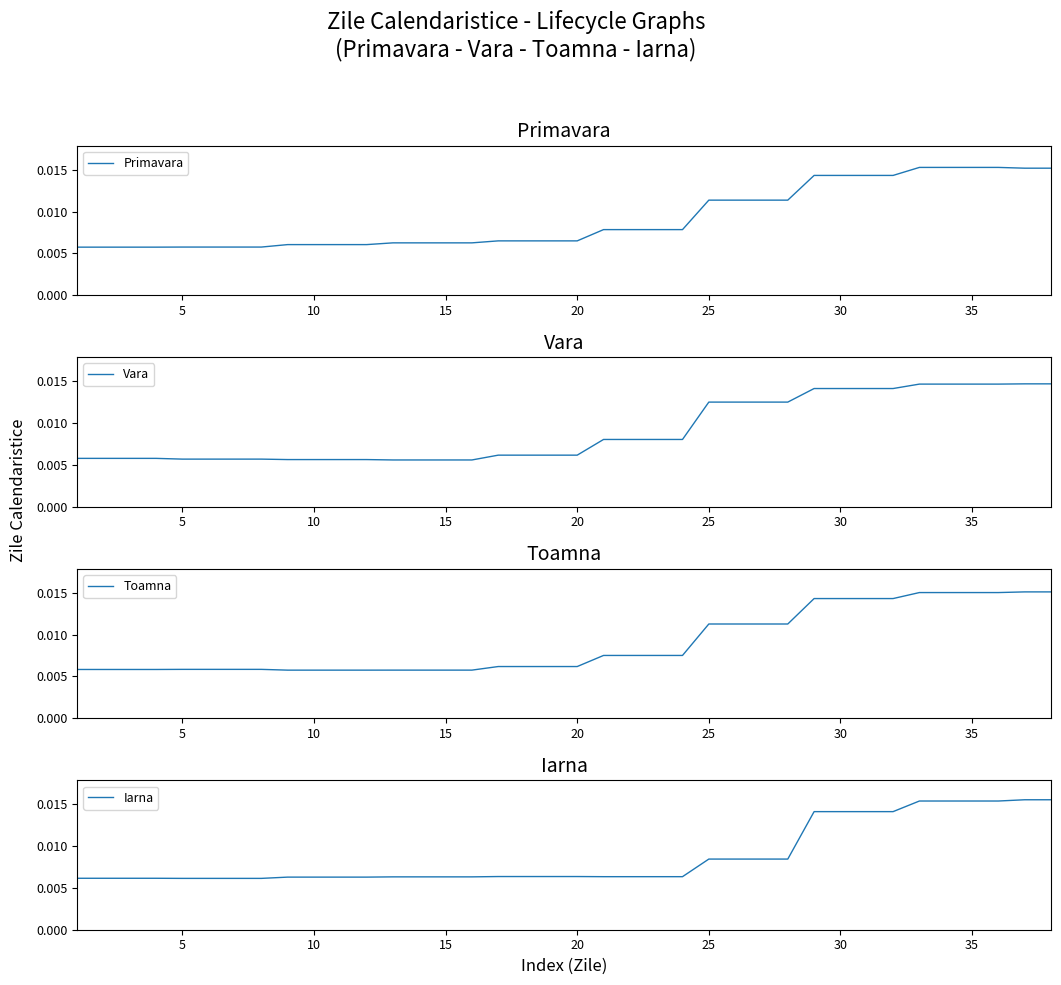

Which series has the widest spread of values?

Primavara